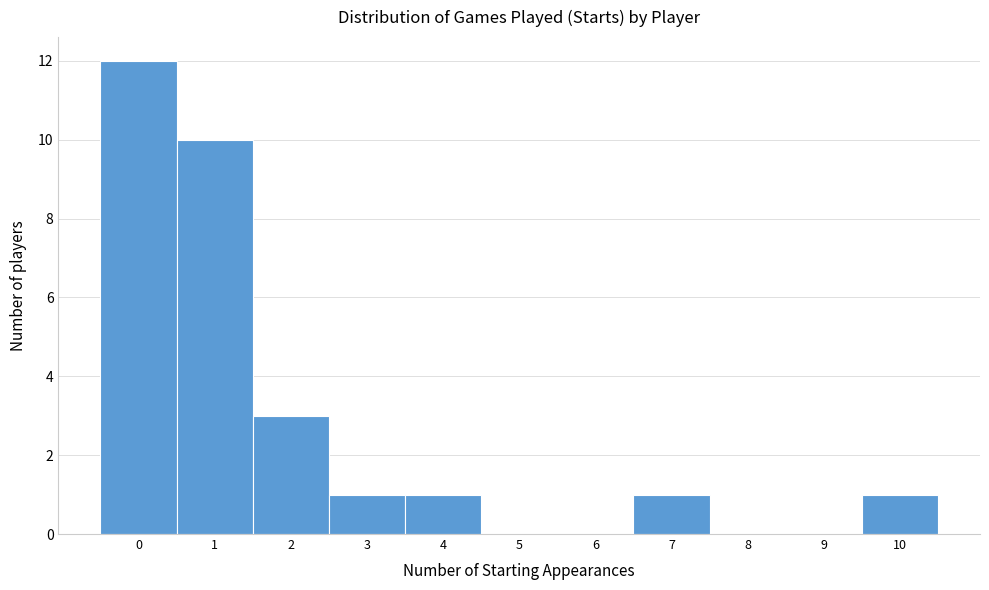

Reading left to right, transcribe this chart: for each bar, give the range it covers on the x-axis and its height. The values are not printed on the chart, so give them approximately, as read against the axis.

-0.5 to 0.5: 12
0.5 to 1.5: 10
1.5 to 2.5: 3
2.5 to 3.5: 1
3.5 to 4.5: 1
4.5 to 5.5: 0
5.5 to 6.5: 0
6.5 to 7.5: 1
7.5 to 8.5: 0
8.5 to 9.5: 0
9.5 to 10.5: 1